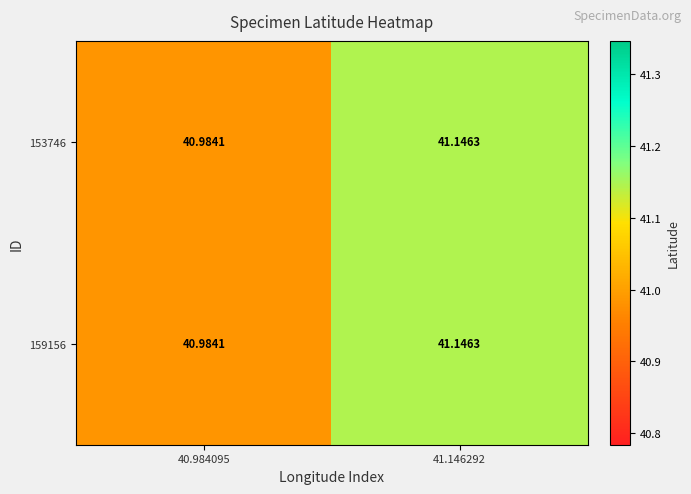

How many series are shown in this chart?

2